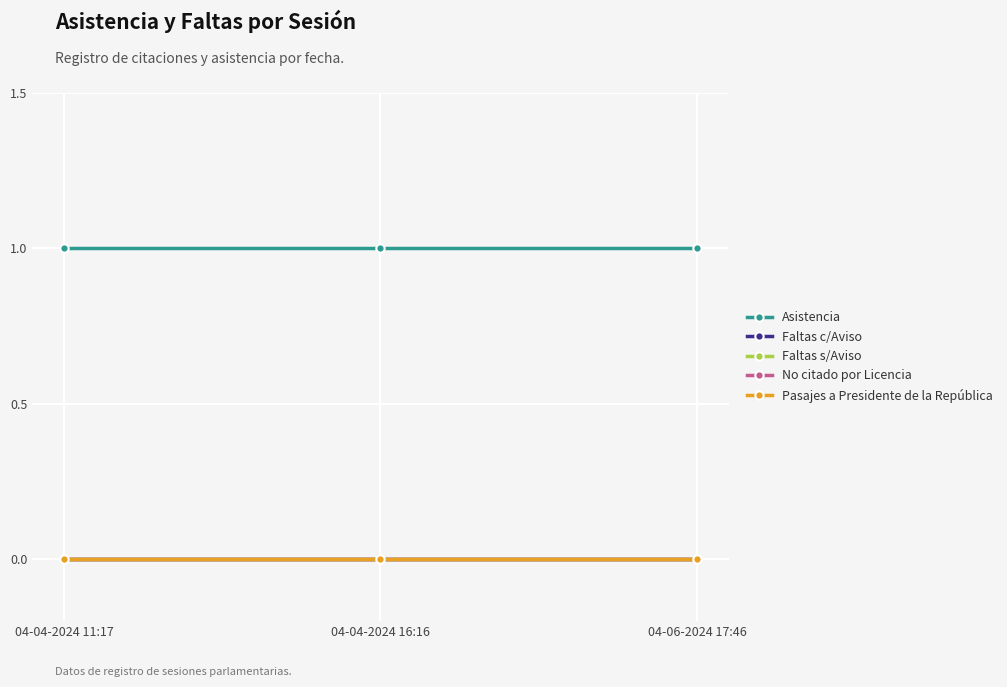

Rank the series at 04-06-2024 17:46 from highest to lowest value.

Asistencia, Faltas c/Aviso, Faltas s/Aviso, No citado por Licencia, Pasajes a Presidente de la República